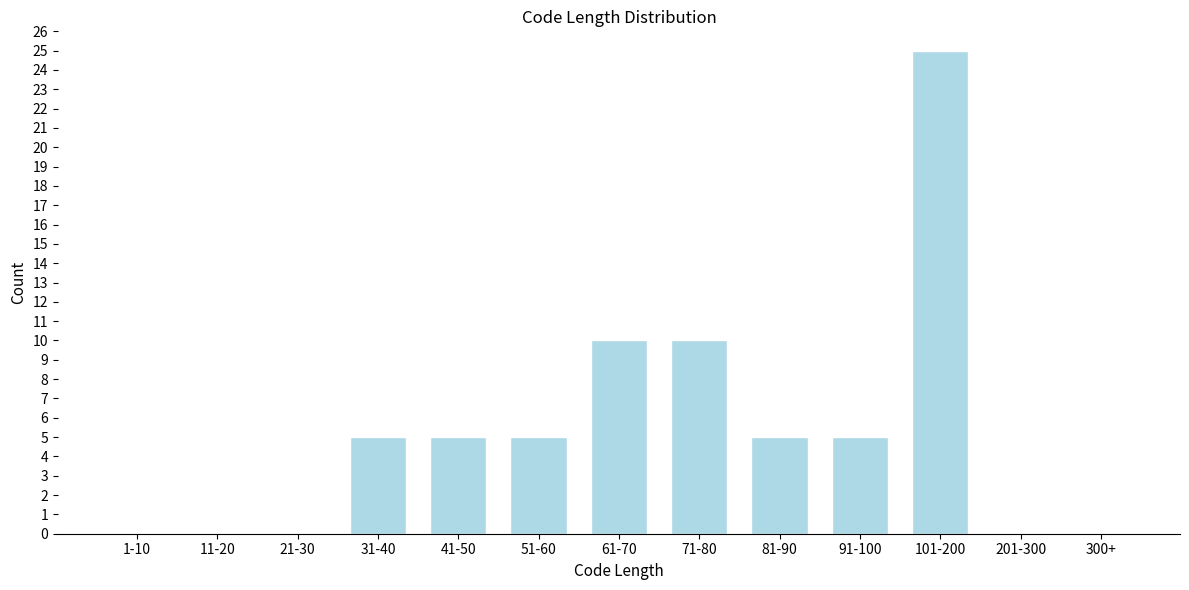

Reading left to right, list all the values displayed in this chart.

1-10=0	11-20=0	21-30=0	31-40=5	41-50=5	51-60=5	61-70=10	71-80=10	81-90=5	91-100=5	101-200=25	201-300=0	300+=0